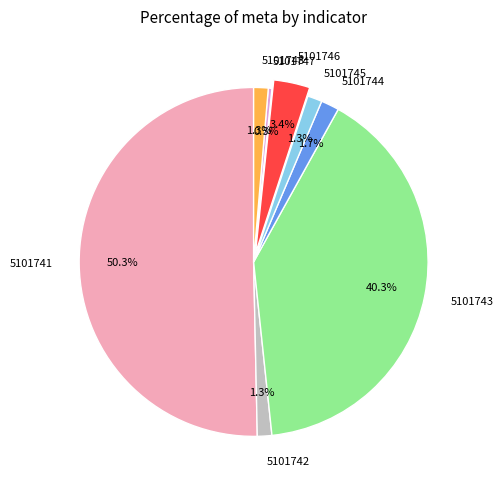

To the nearest percent, what percentage of the pie is 5101742?

1%